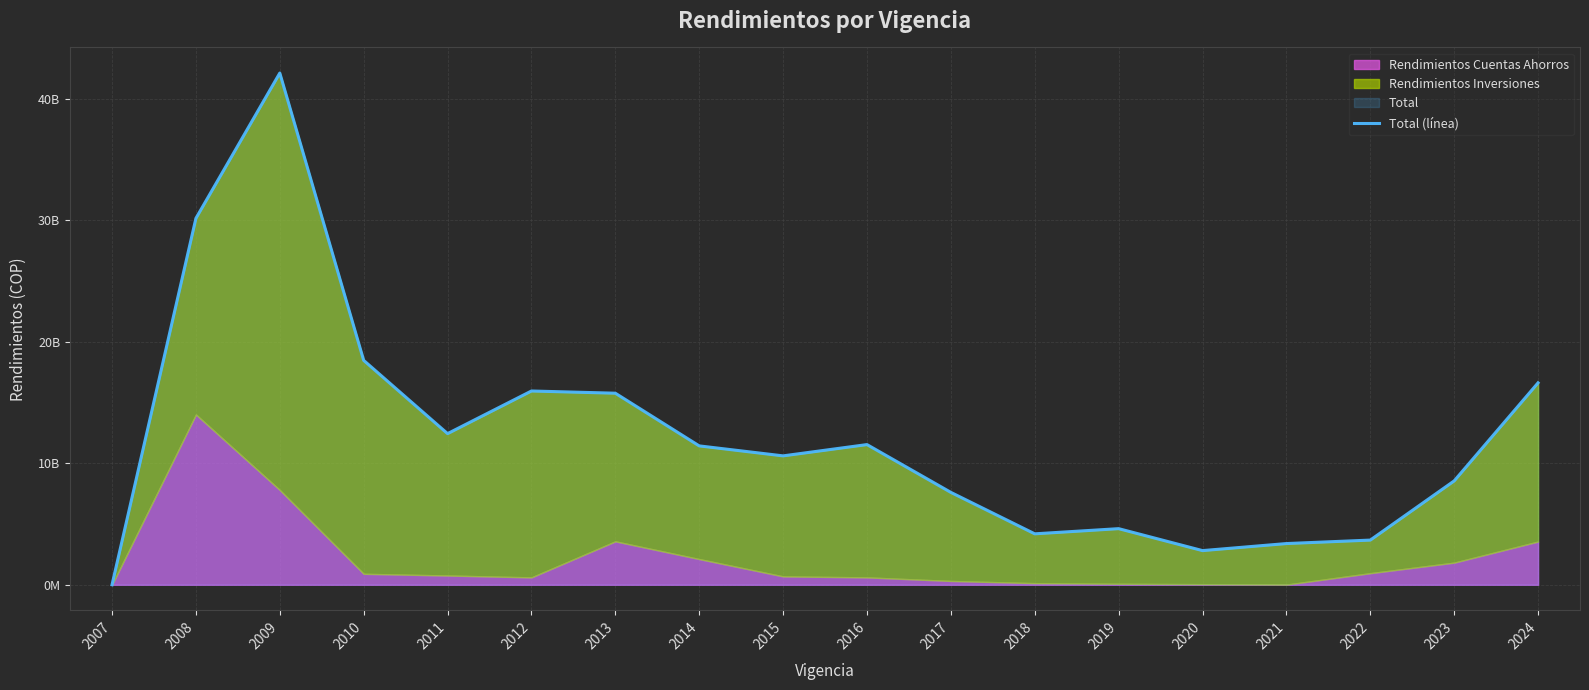

At which category does the data reach its first local valley?

2011